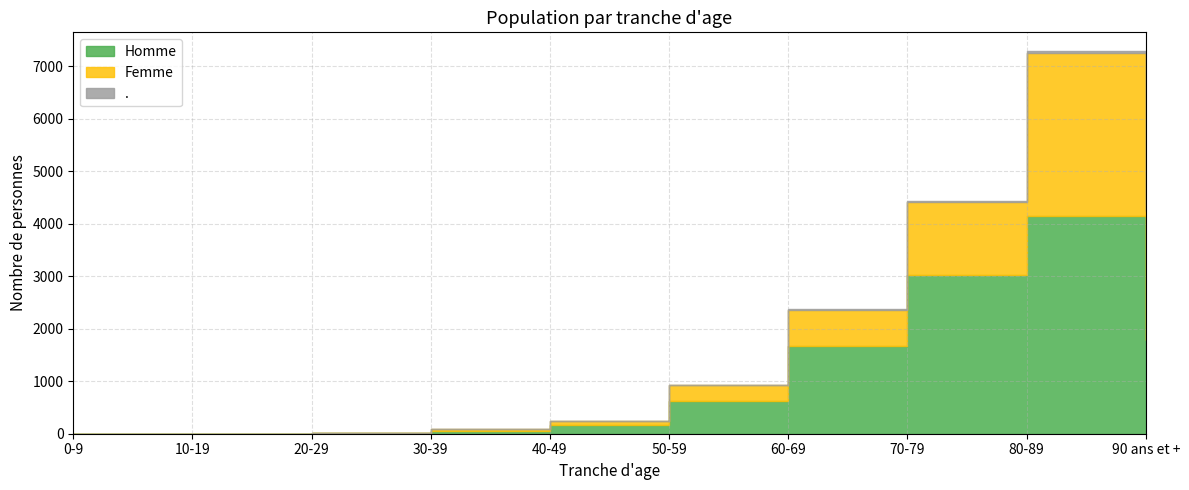

Where is Homme nearest to the value 2078?

90 ans et +